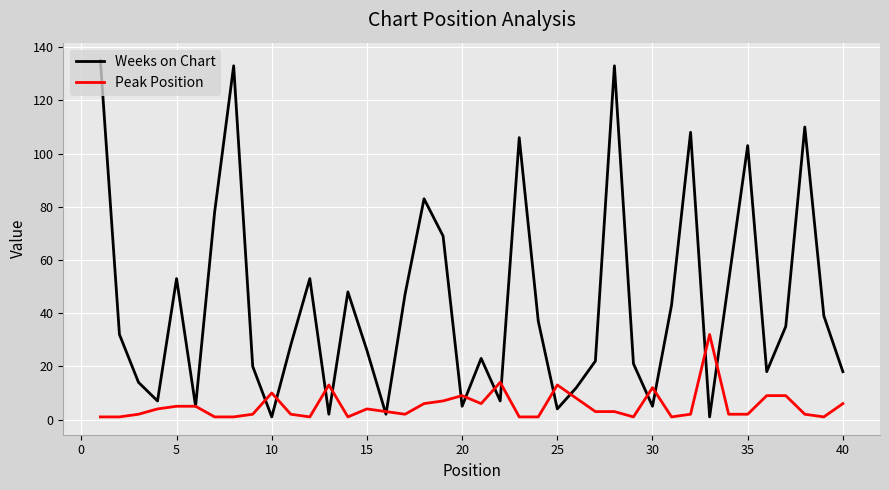

What is the difference between the maximum and minimum values in the Peak Position series?

31